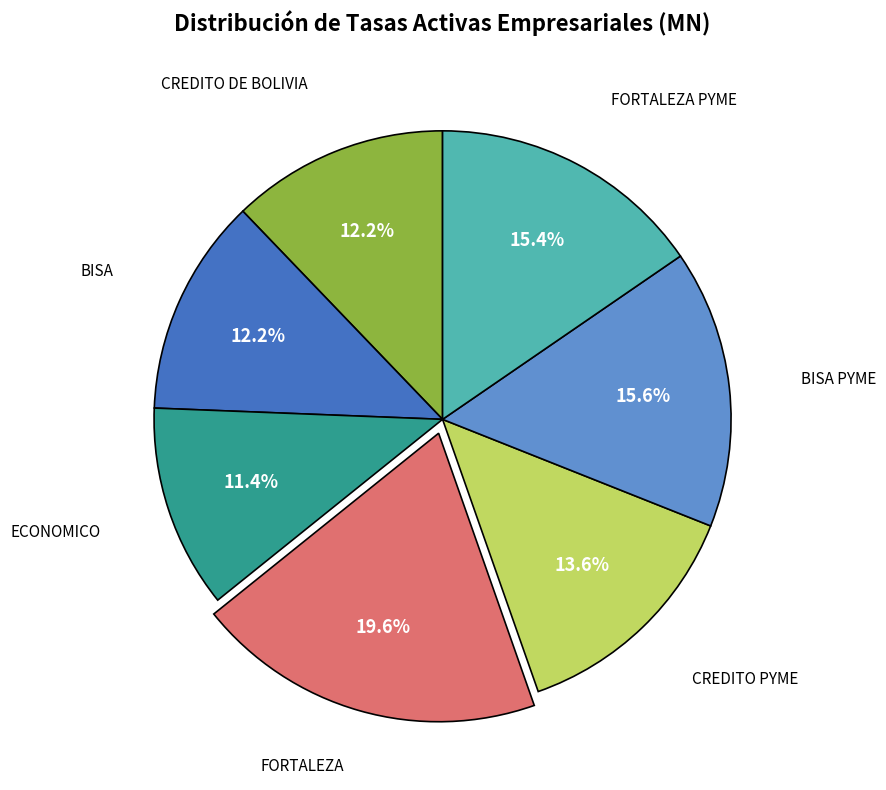

Is there a majority slice in this chart?

No